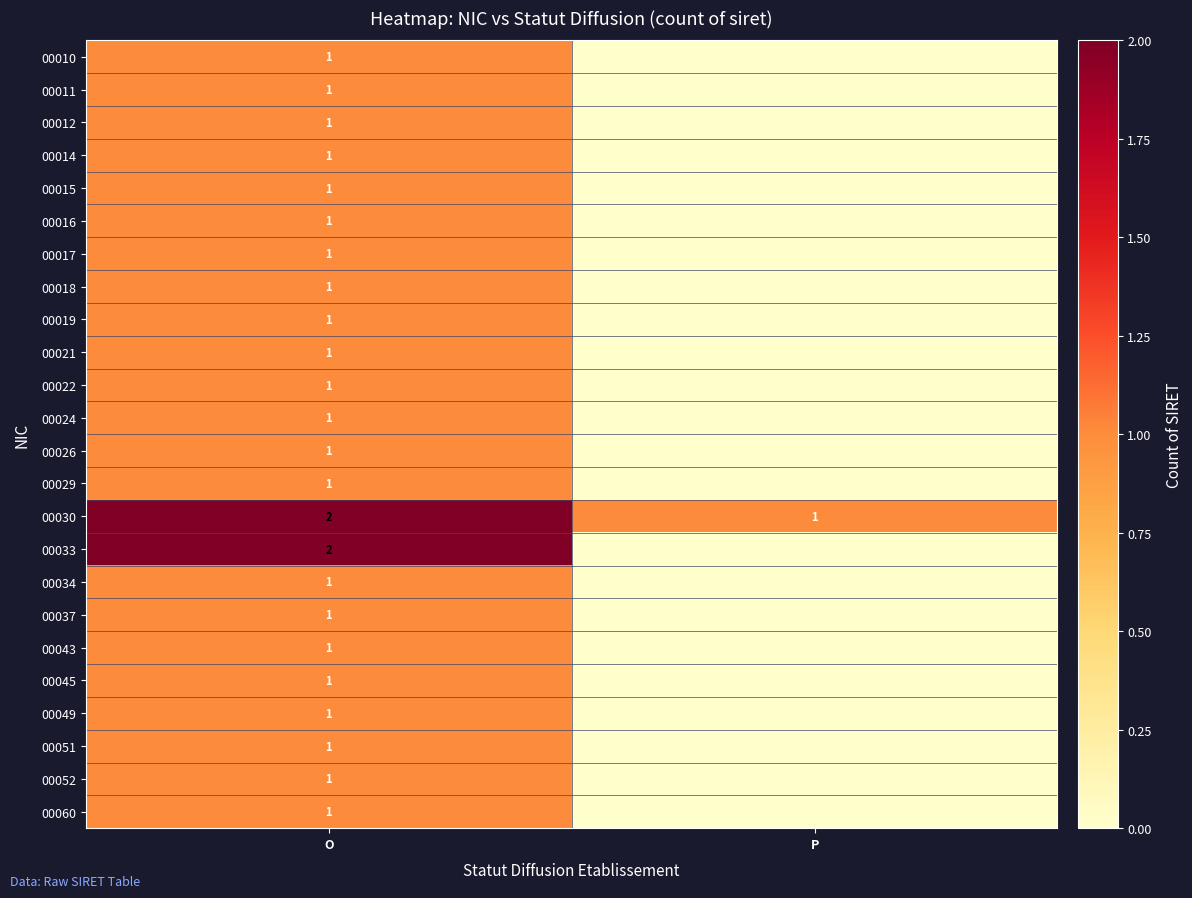

The value of 00021 at O is 0. True or false?

False